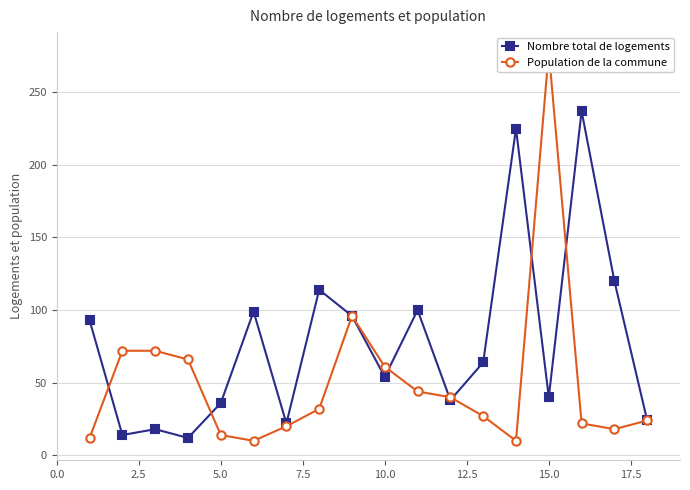

Does the chart have visible grid lines?

Yes